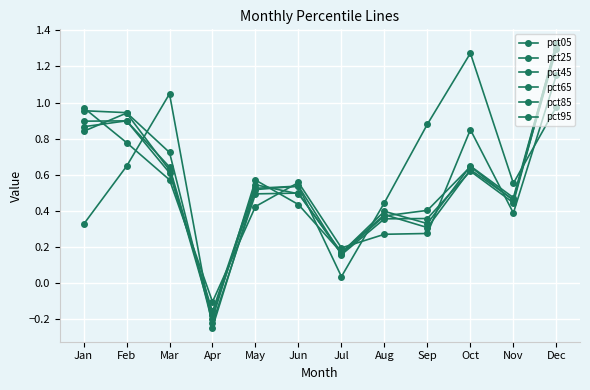

What is the average value of the pct25 series?

0.5